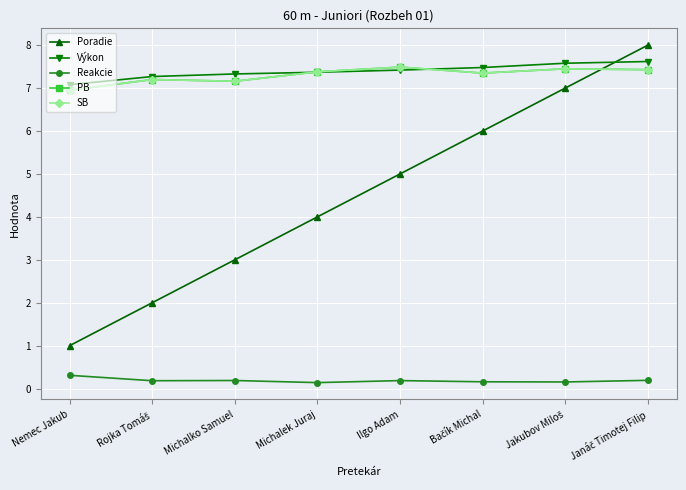

Which category has the lowest value in the Poradie series?

Nemec Jakub